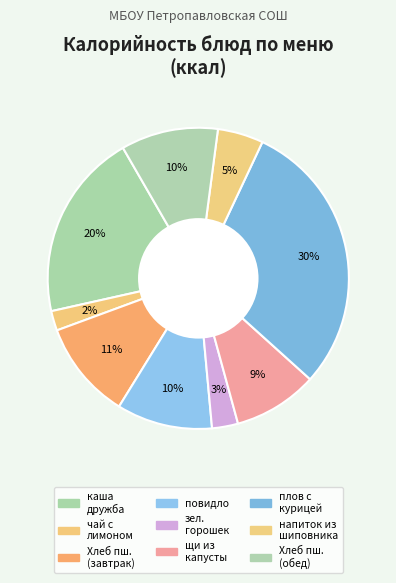

Is there any slice that represents more than half of the pie?

No